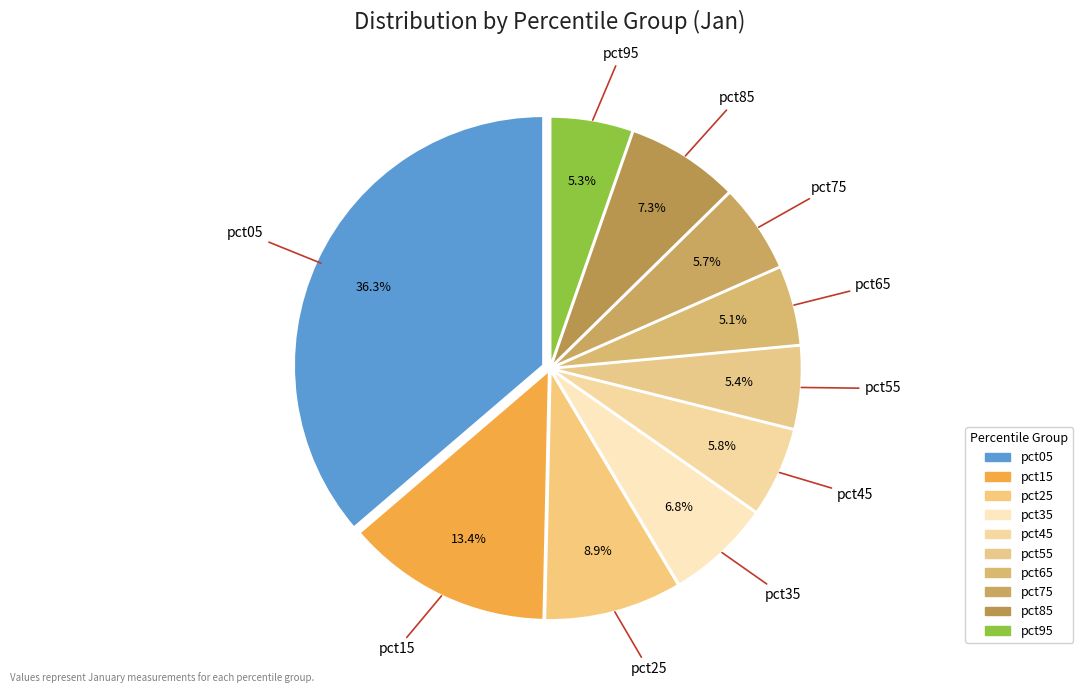

How many segments does this pie chart have?

10